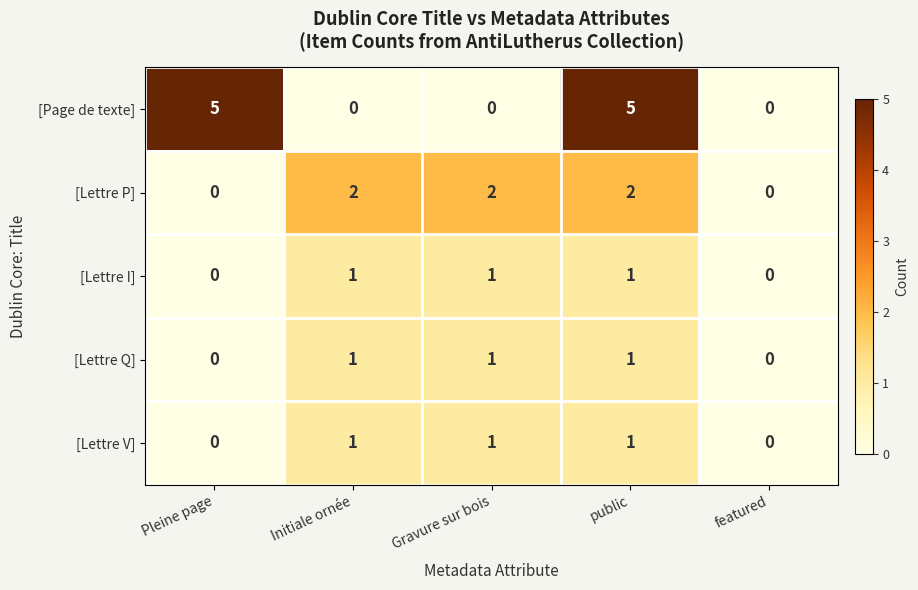

Which series has the largest range (max minus min)?

[Page de texte]